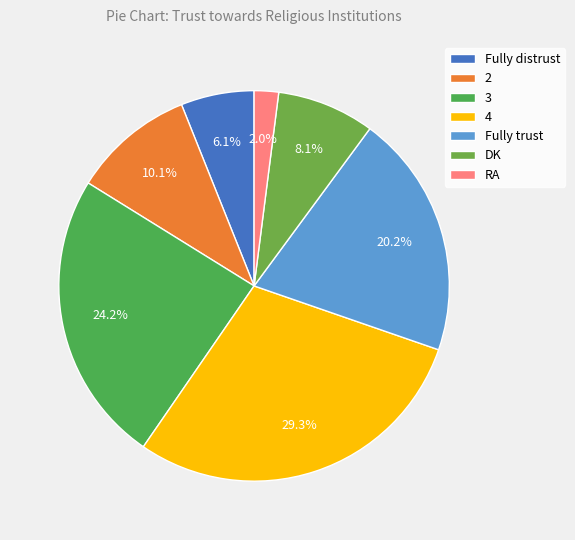

What percentage is the RA slice, to the nearest percent?

2%